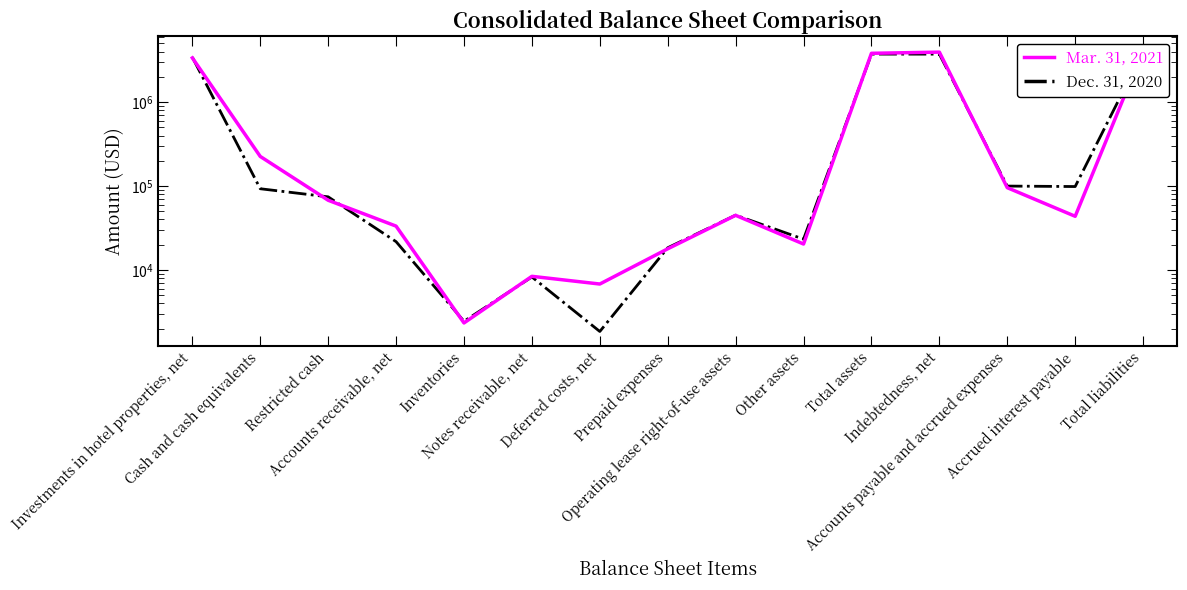

Reading left to right, transcribe all the data shown in this chart.

Mar. 31, 2021: 3364584	225357	67734	33320	2340	8408	6805	17884	44808	20394	3816830	3941493	95647	43630	4134073
Dec. 31, 2020: 3426982	92905	74408	21760	2447	8263	1851	18401	45008	23303	3734383	3728911	99954	98685	3994887